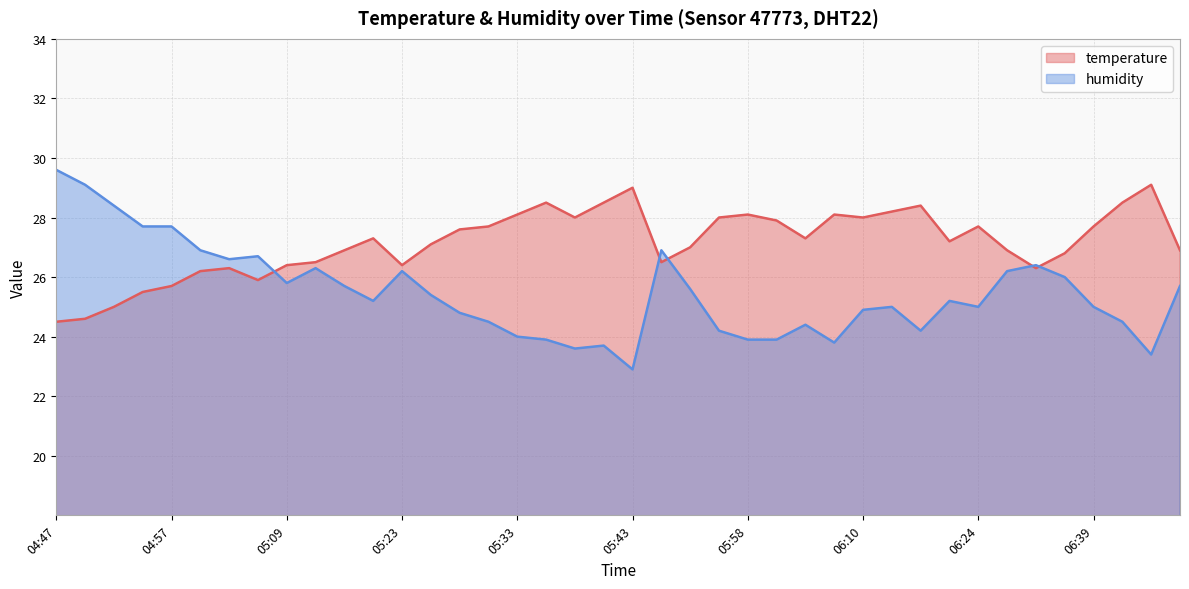

What is the minimum value for humidity?

22.9